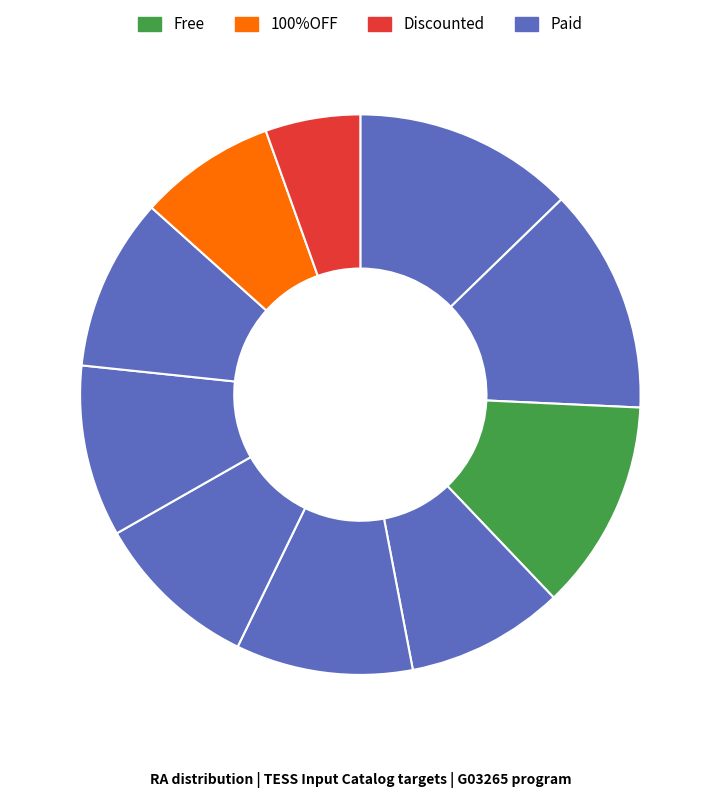

Is there any slice that represents more than half of the pie?

No